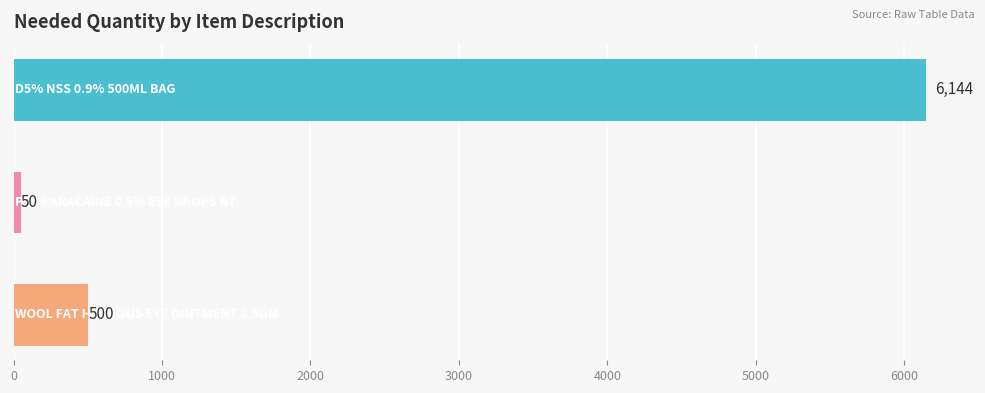

What is the sum of all values?

6694